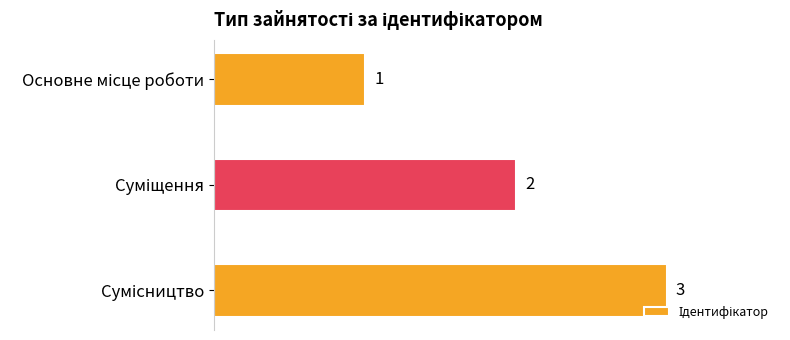

Count the values in the range 1 to 3.

3